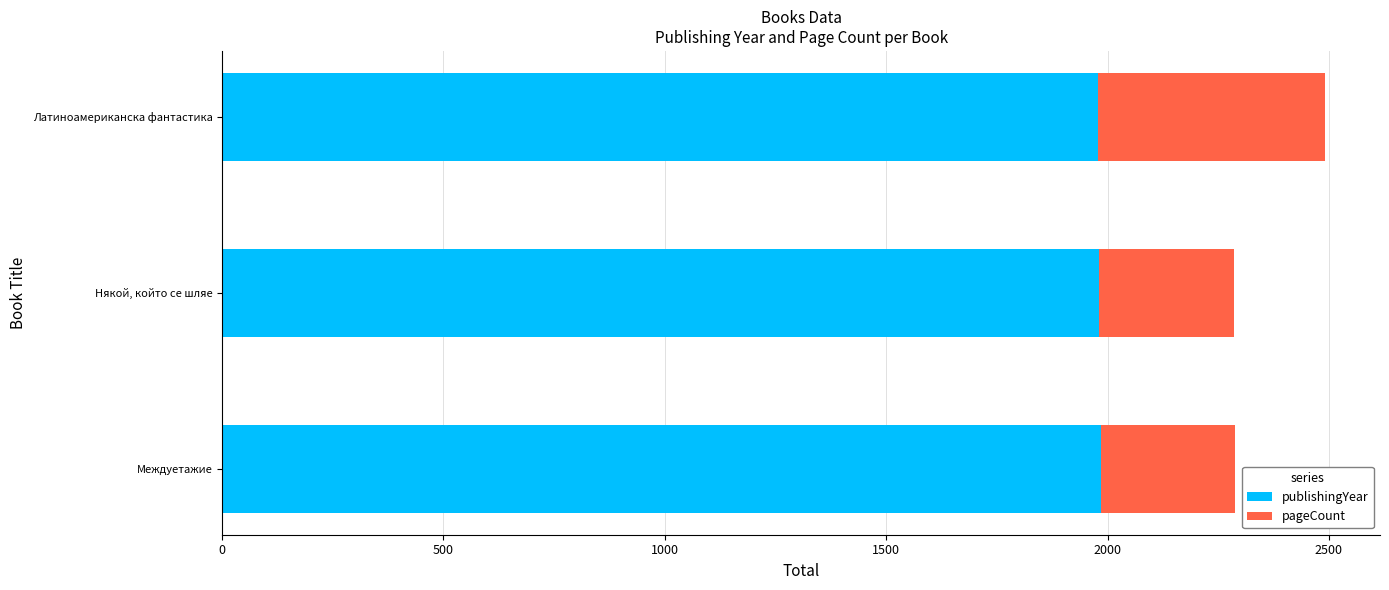

List the labels in order of publishingYear value, smallest first.

Латиноамериканска фантастика, Някой, който се шляе, Междуетажие